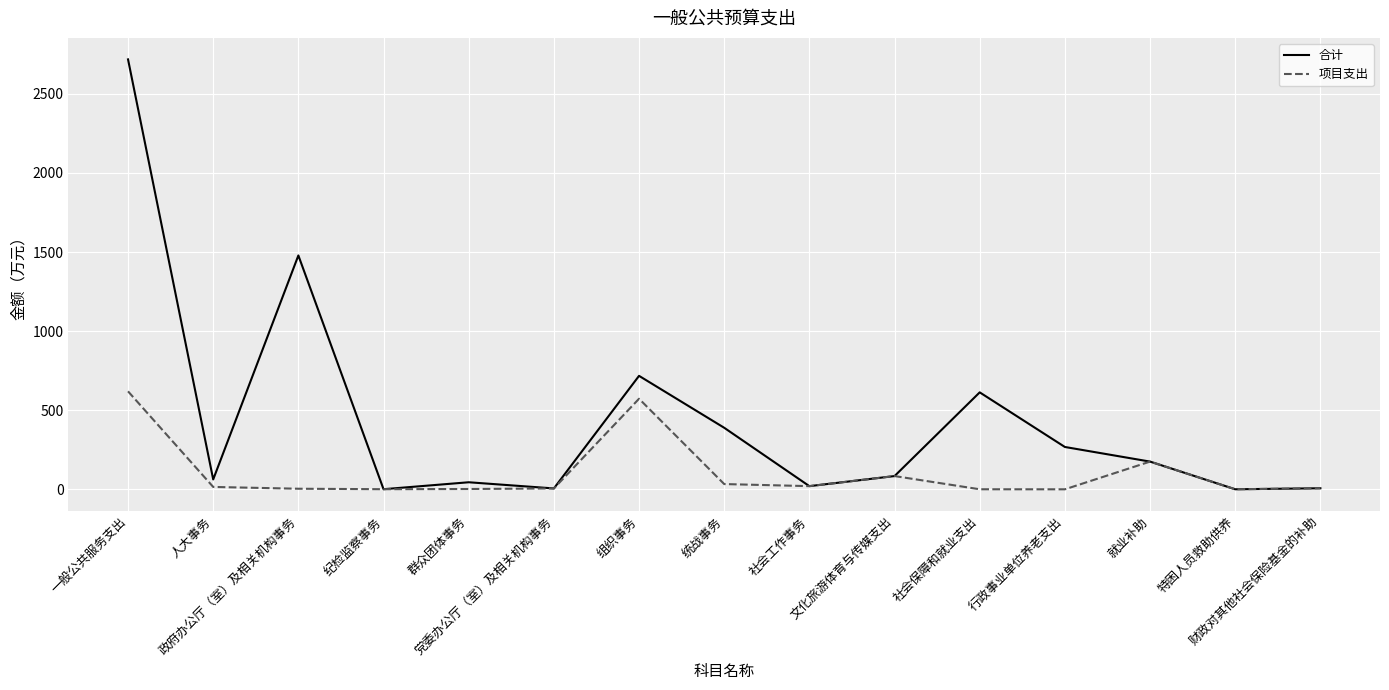

What is the maximum value shown in the chart?

2717.8